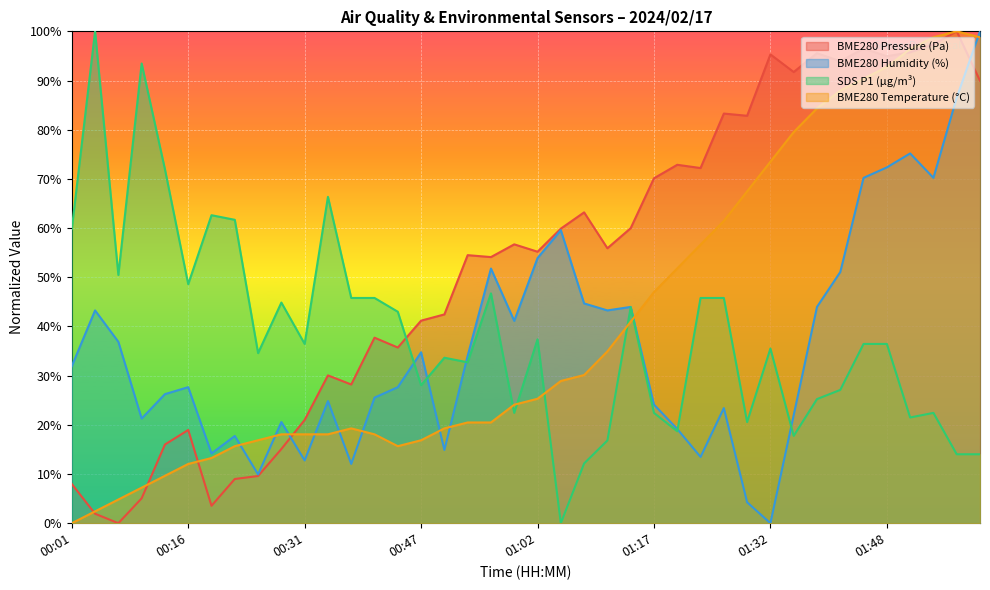

In BME280_temperature, how many points are lower than both neighbors (excluding endpoints)?

1